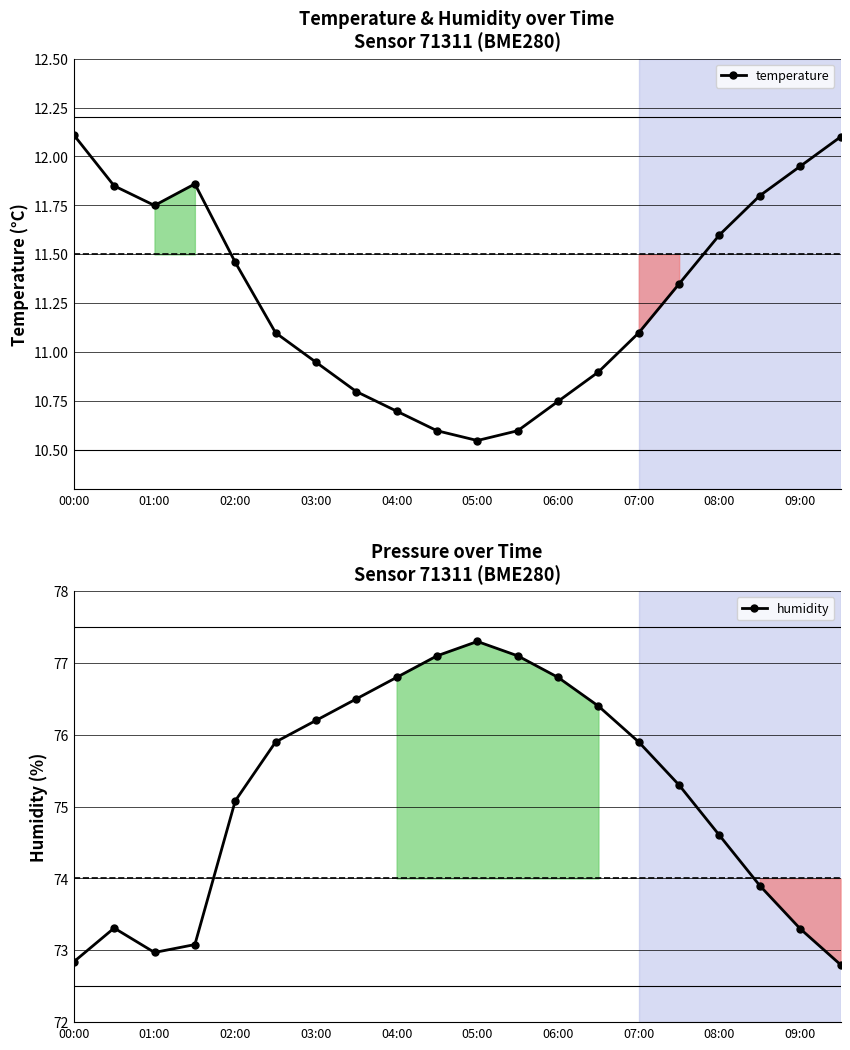

How many values in the humidity series exceed 75?

12